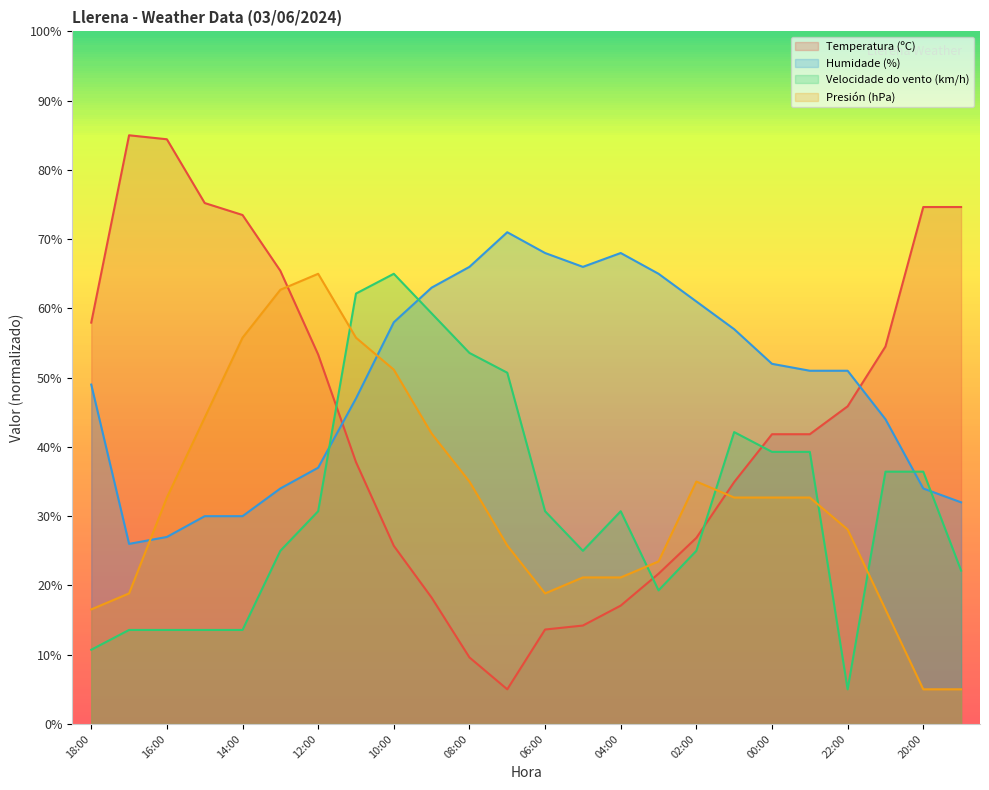

What is the label of the 16th point from the left?

03:00